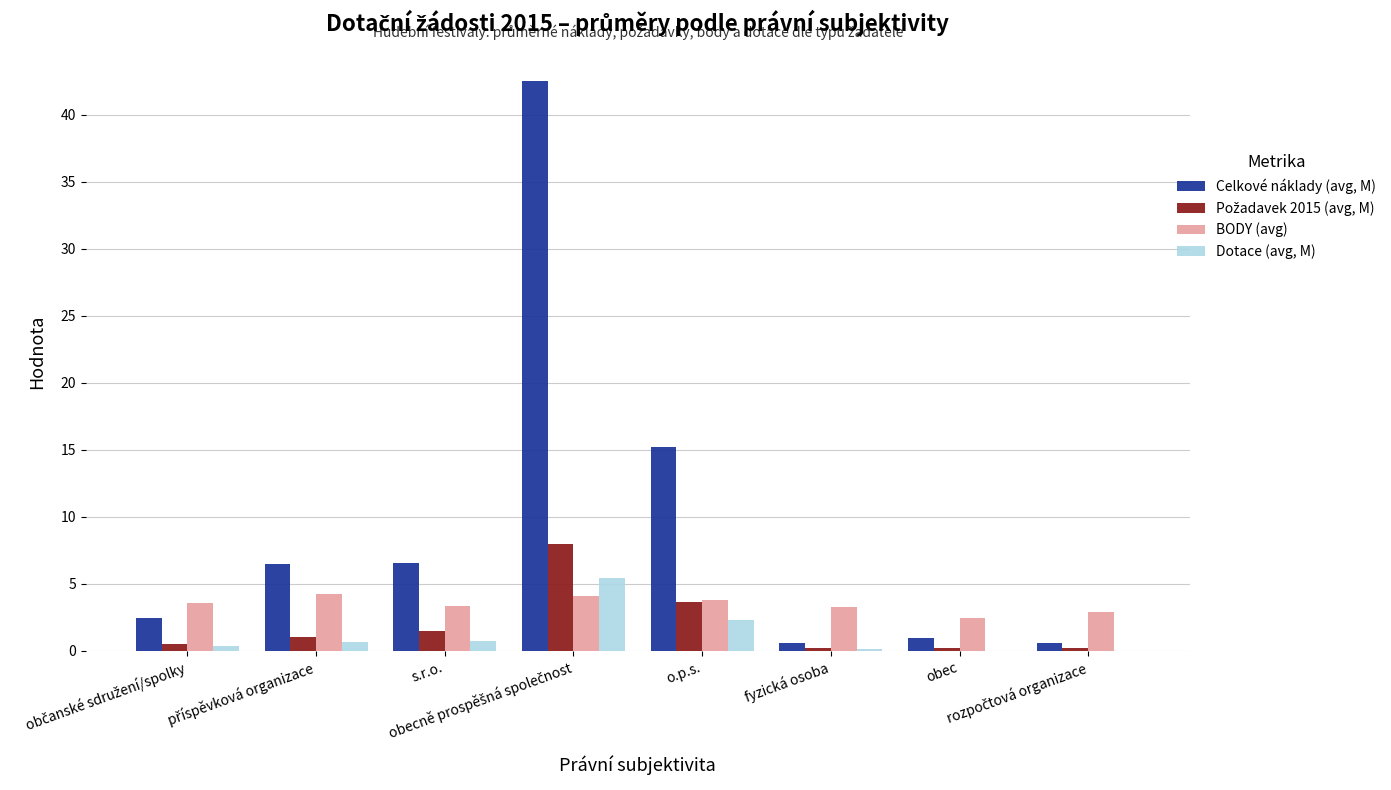

What is the sum of all Celkové náklady (avg, M) values?

75.4